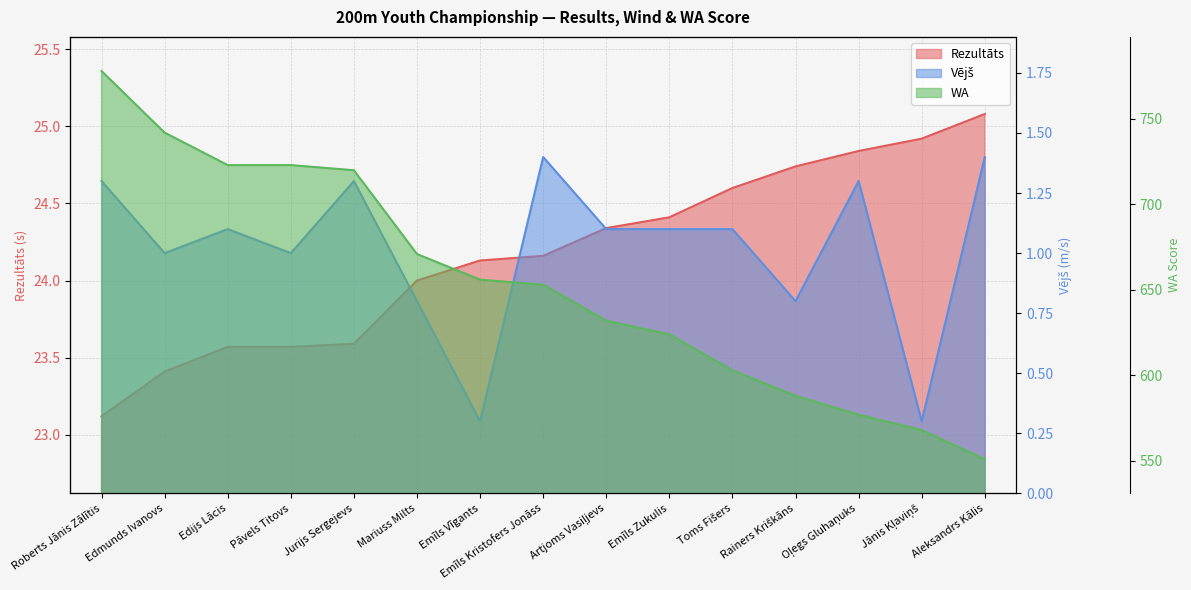

Count the number of categories in the chart.

15